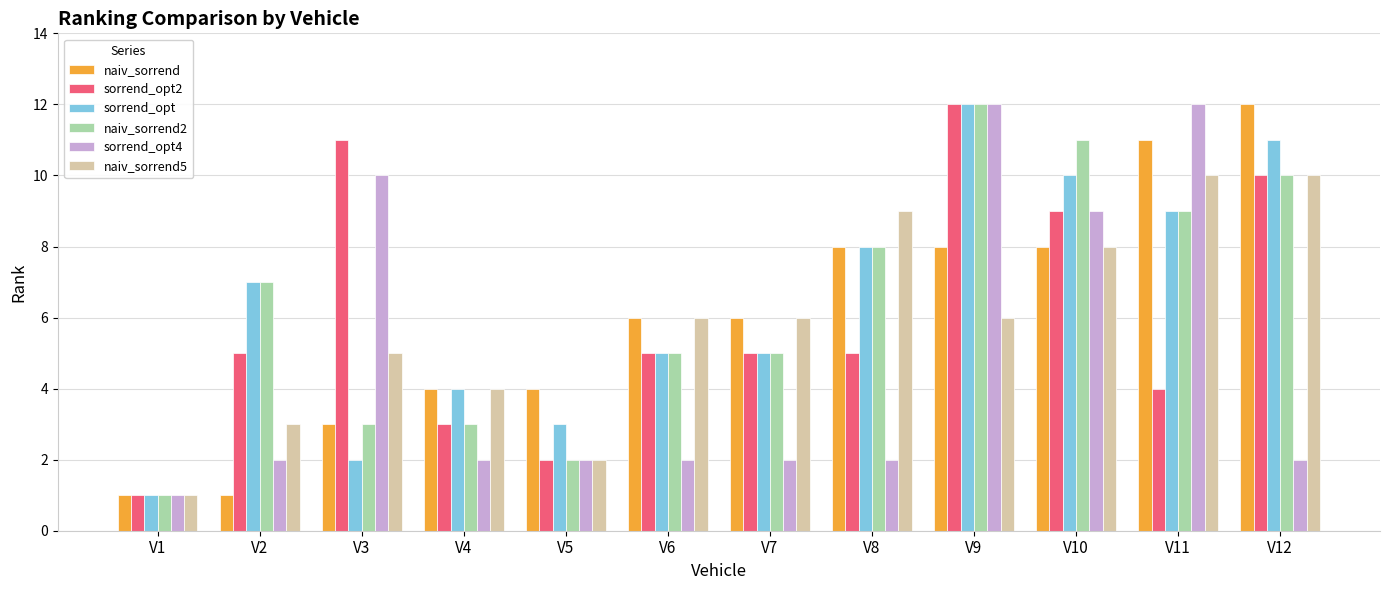

What is the greatest value displayed?

12